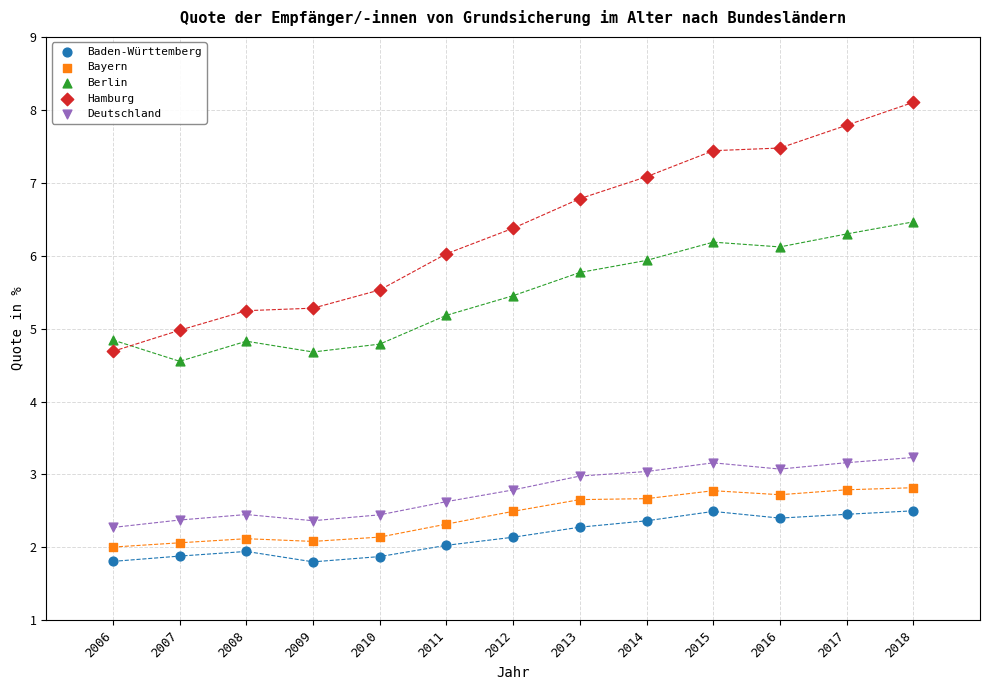

Which series reaches the maximum Y coordinate?

Hamburg